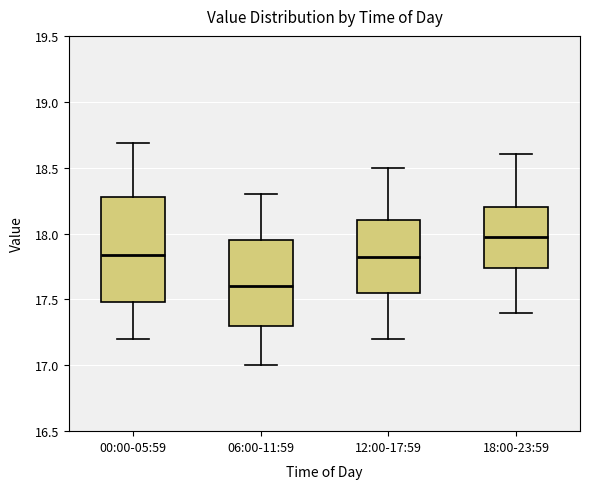

Which box's median line is the lowest?

06:00-11:59